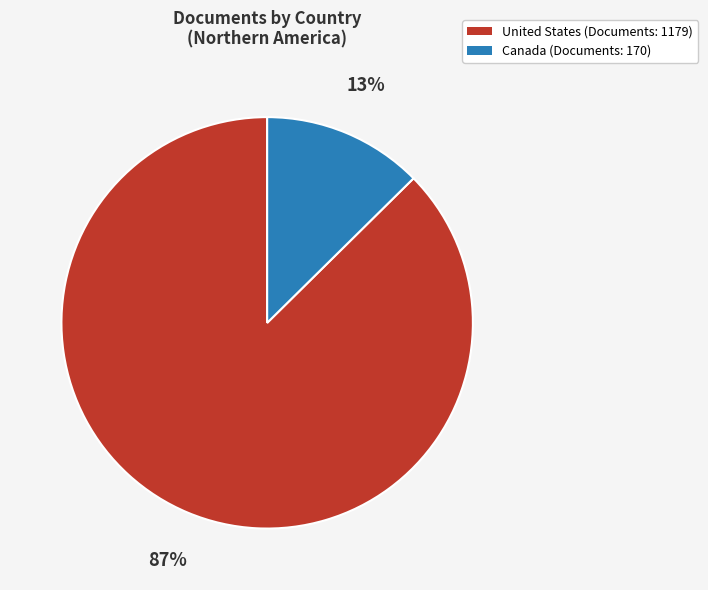

Combined, do Canada and United States account for over 50%?

Yes